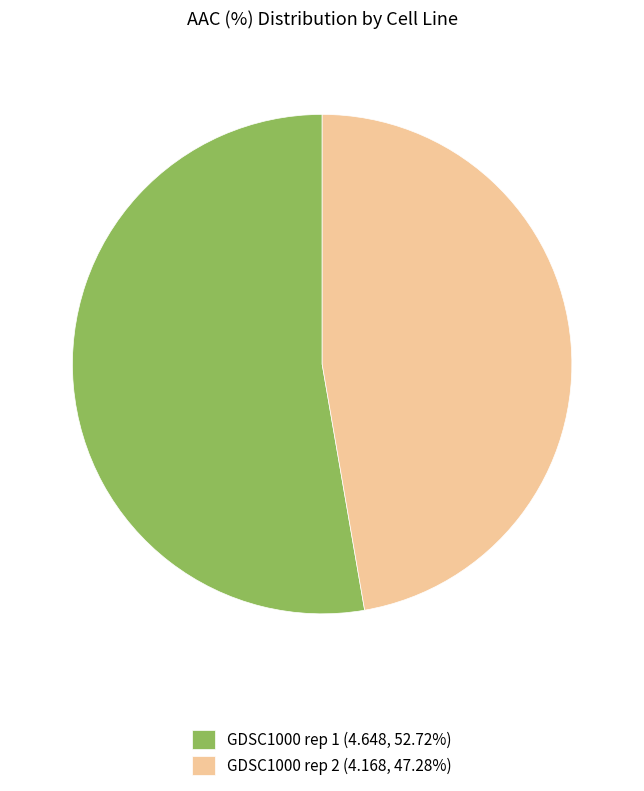

Combined, do GDSC1000 rep 1 (4.648, 52.72%) and GDSC1000 rep 2 (4.168, 47.28%) account for over 50%?

Yes